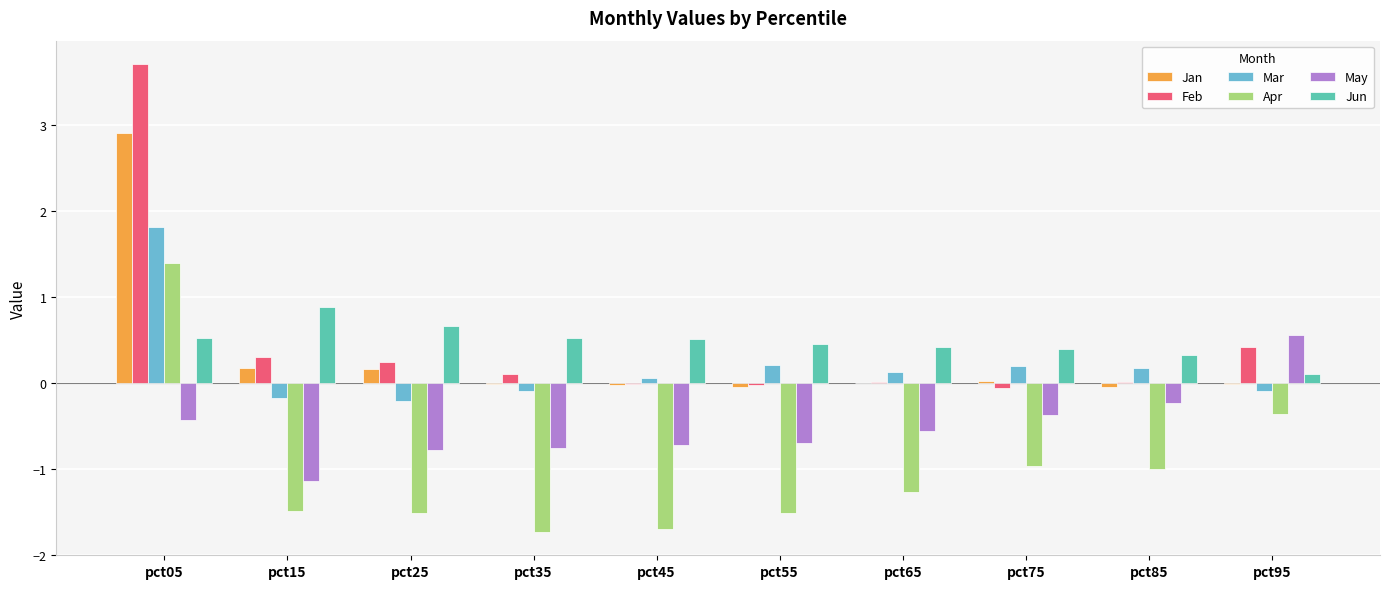

At which label does Mar reach its peak?

pct05